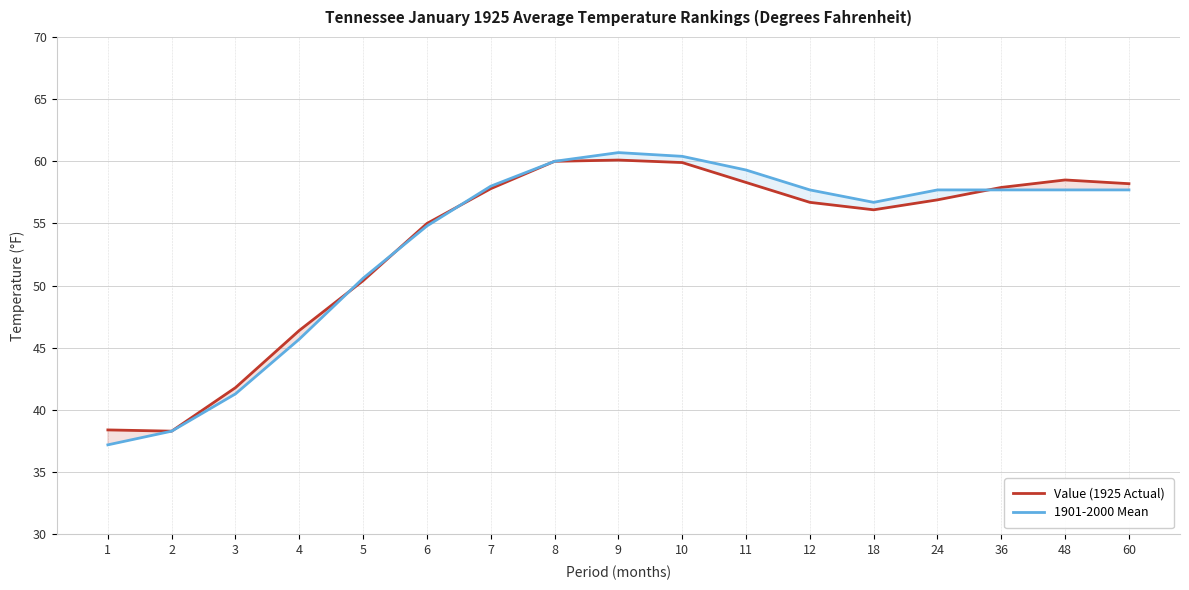

What is the spread (max minus min) of values at 12?

1.0